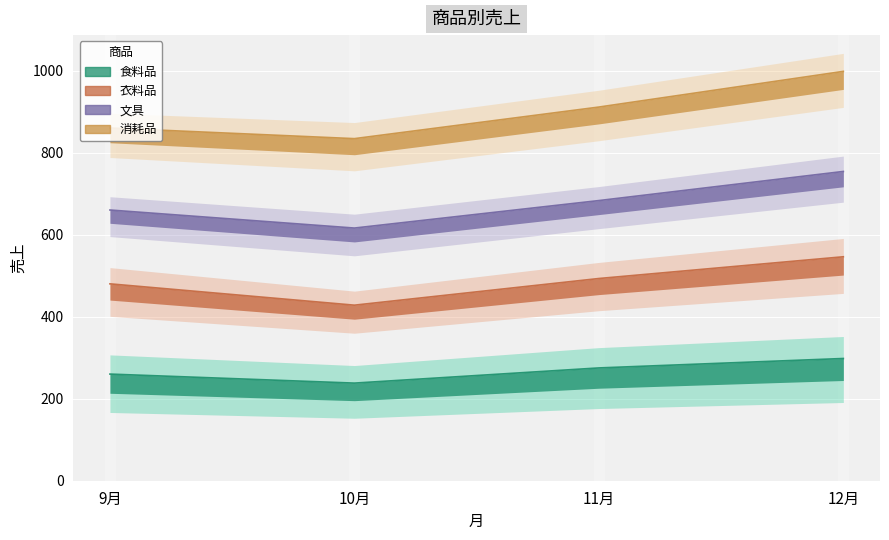

At which label is 食料品 closest to 268?

11月